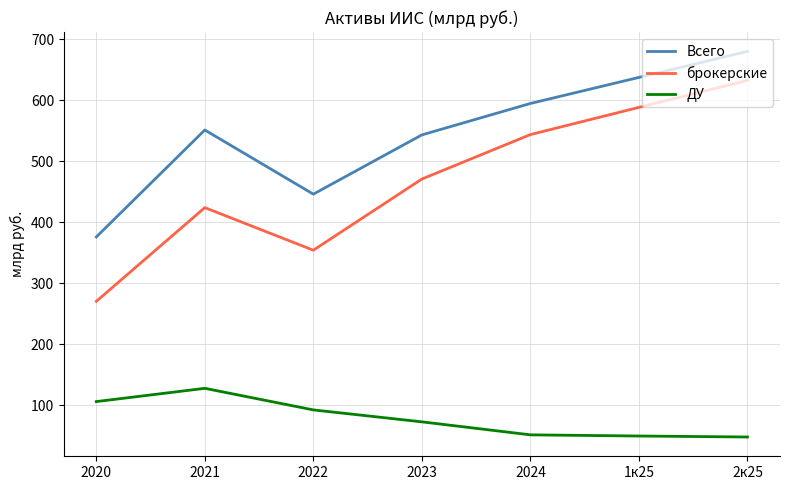

Is it true that брокерские equals 423.7 at 2021?

True